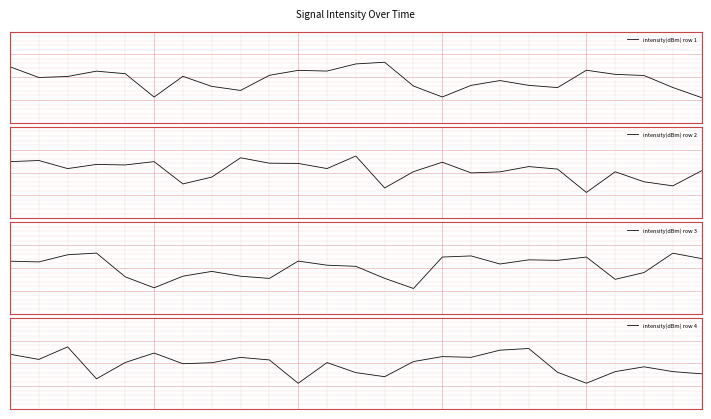

What is the difference between the maximum and minimum values in the intensity(dBm) row 1 series?

15.5